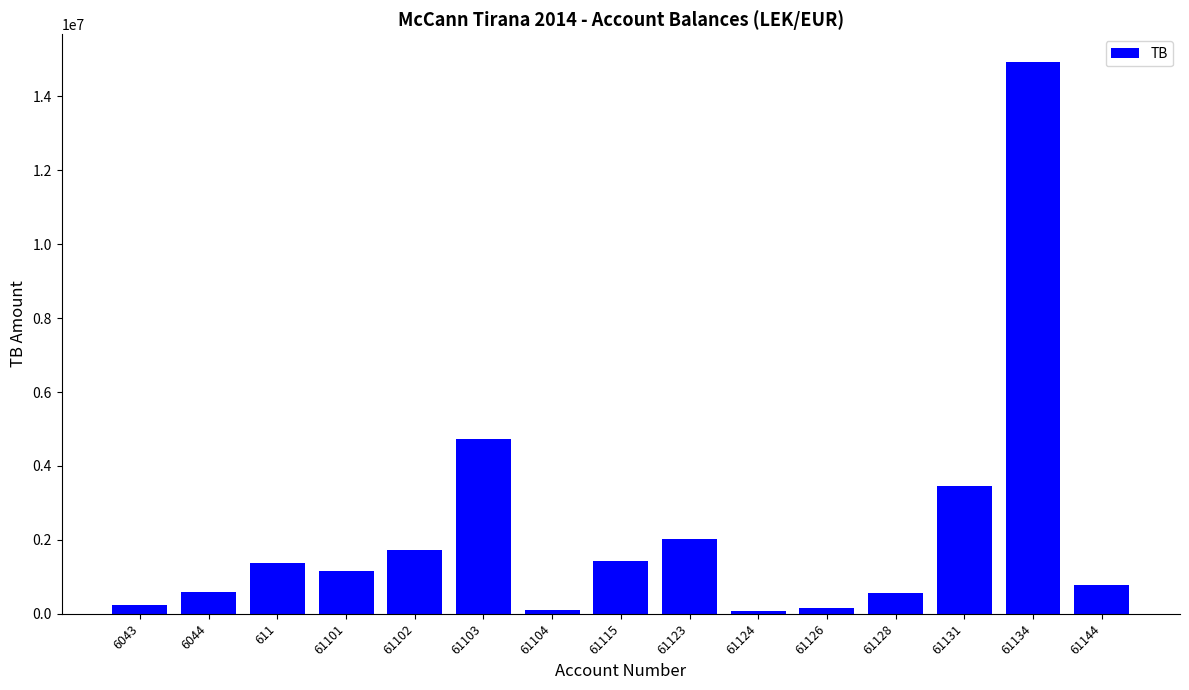

What is the greatest value displayed?

14931158.8